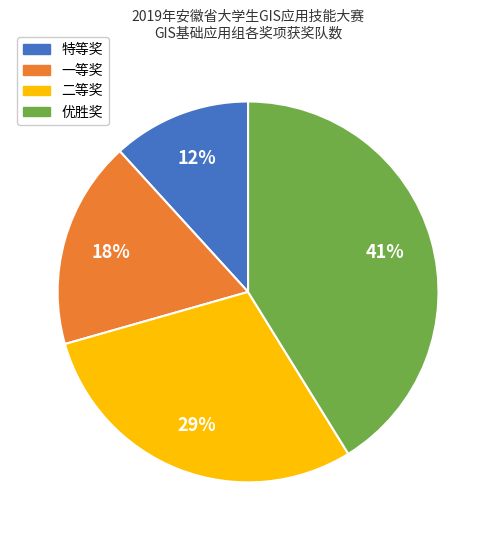

How many slices are in this pie chart?

4